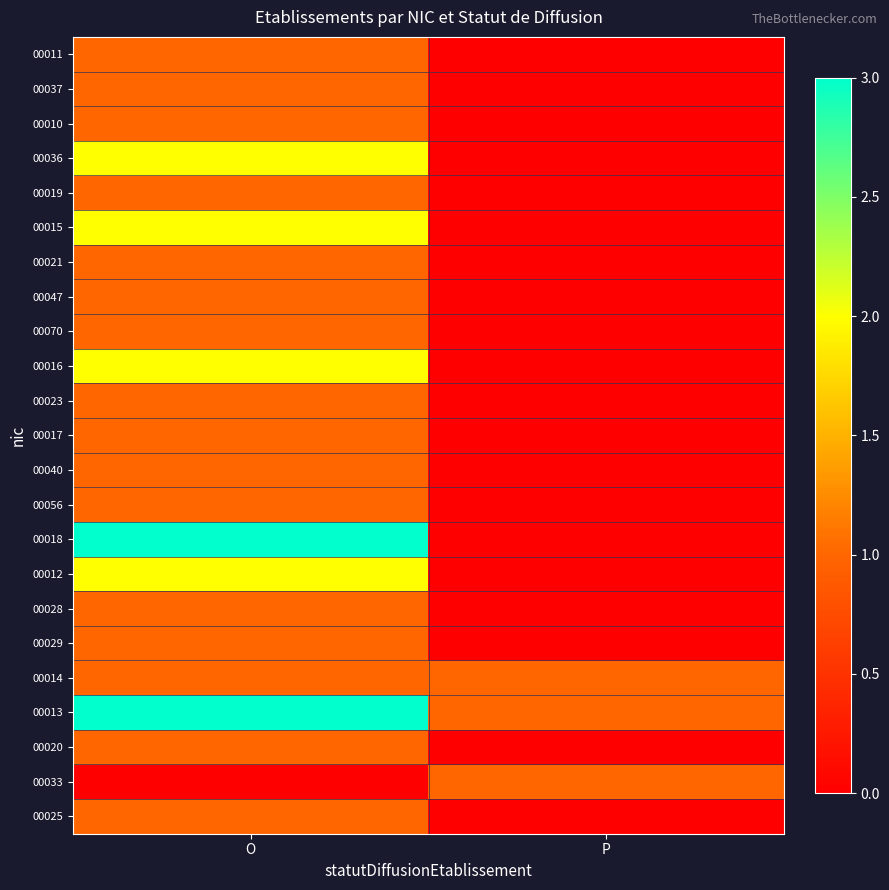

Which series has the largest range (max minus min)?

00018